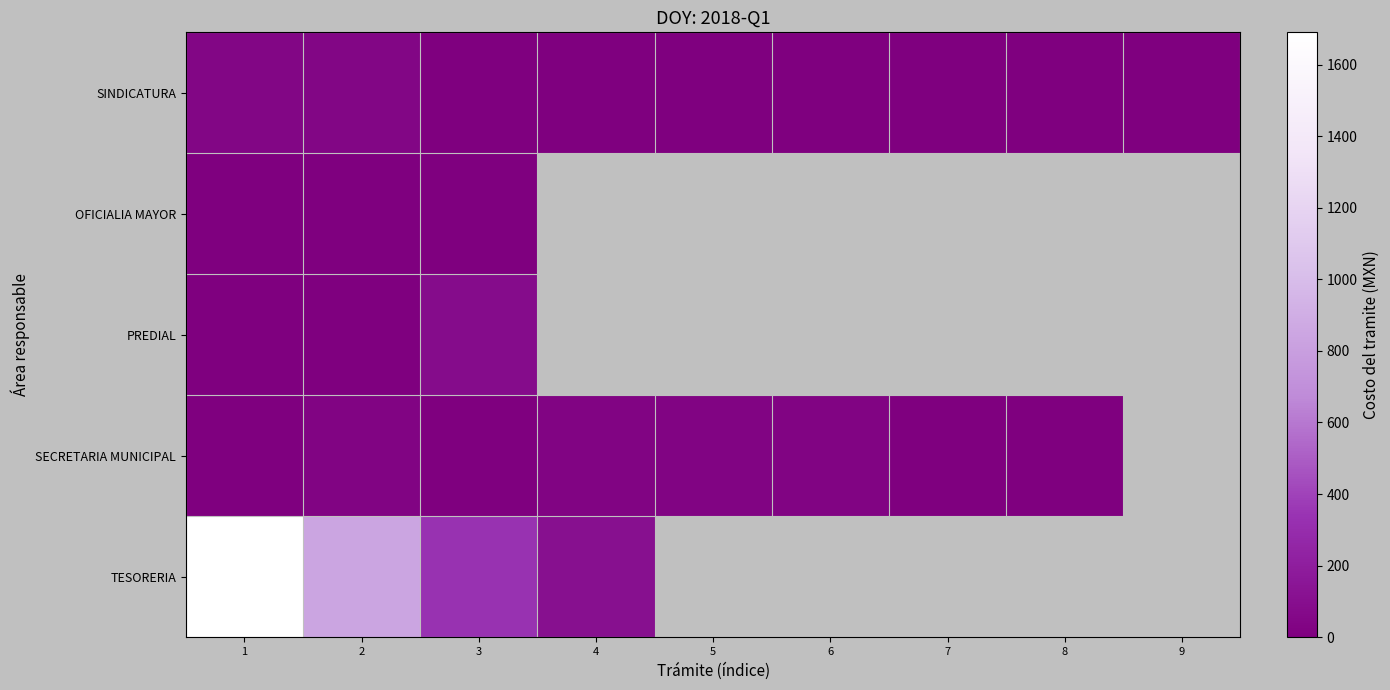

At how many categories does at least one series exceed 542?

2